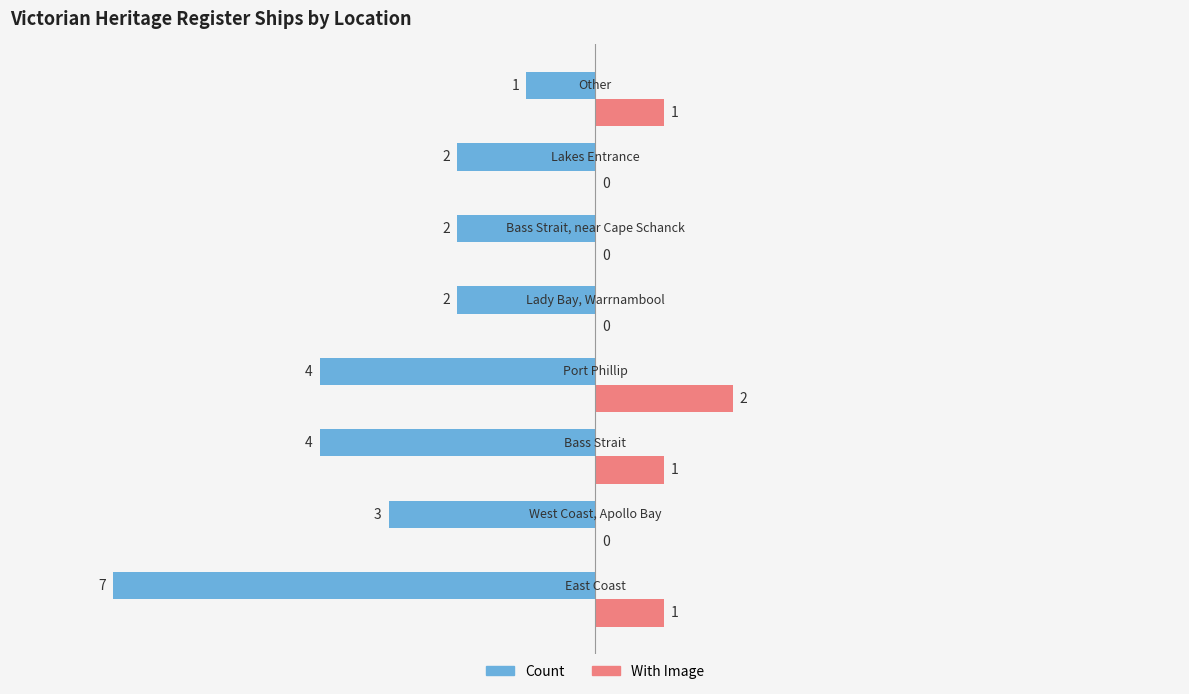

What is the sum of all With Image values?

5